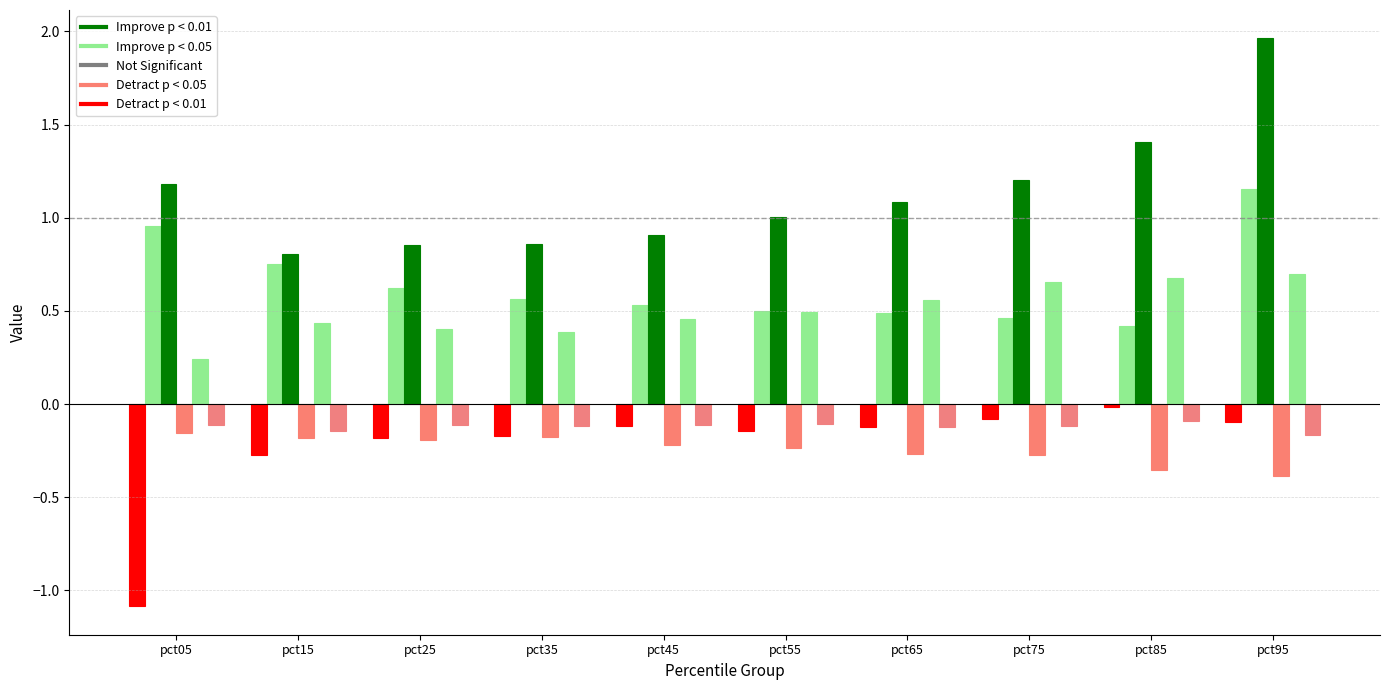

What is the smallest value displayed?

-1.1